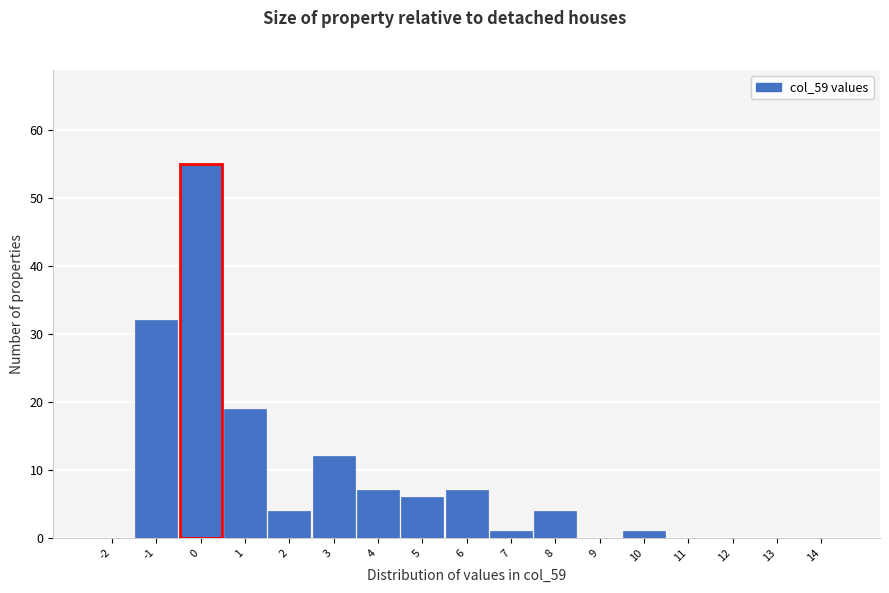

How tall is the bar that spans 5.5 to 6.5 on the x-axis? The values are not printed on the chart, so give them approximately, as read against the axis.

7